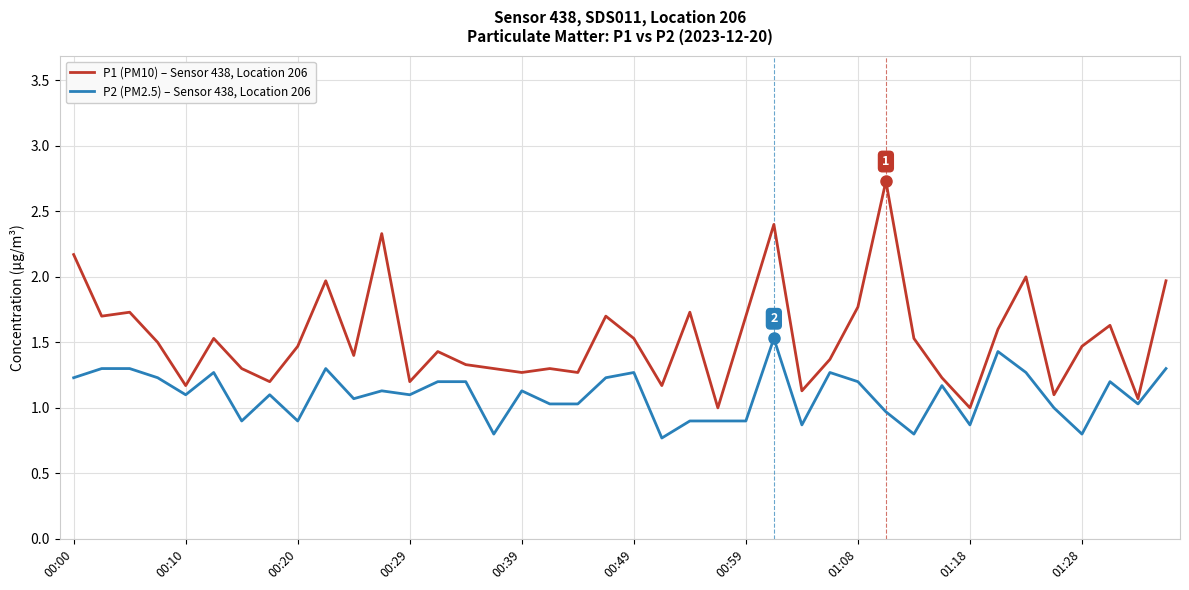

What is the maximum value shown in the chart?

2.7